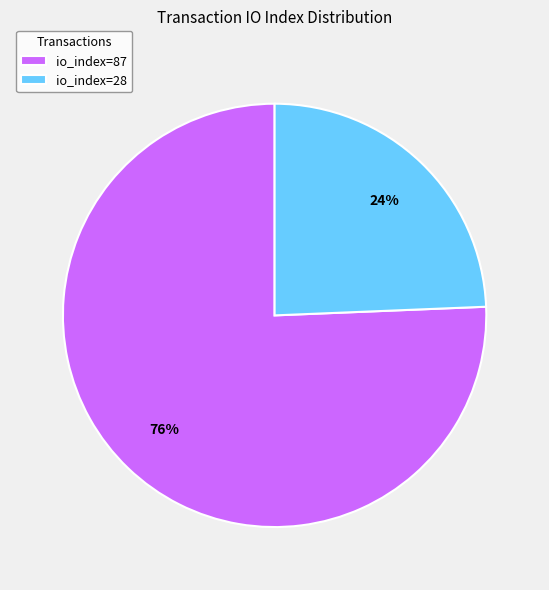

Is io_index=28 the majority of the pie?

No